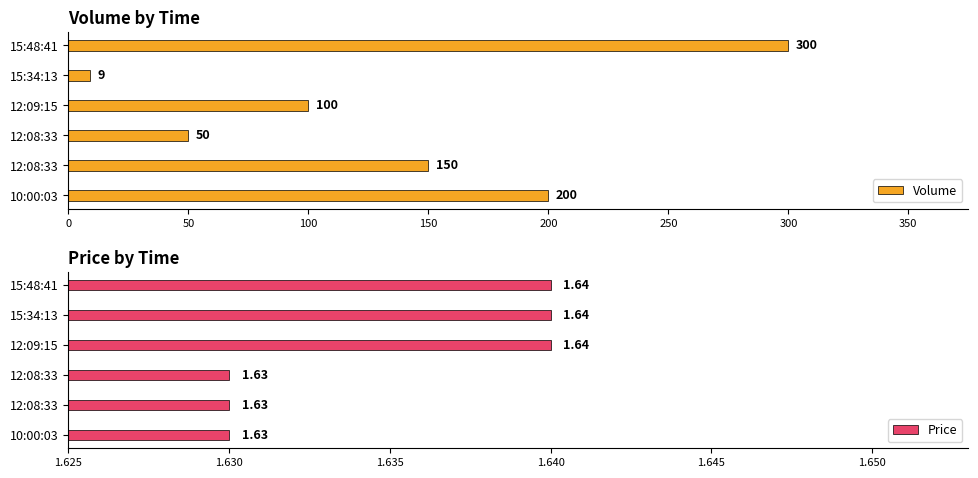

What is the value of the Volume bar at the 5th from the left?

150.0